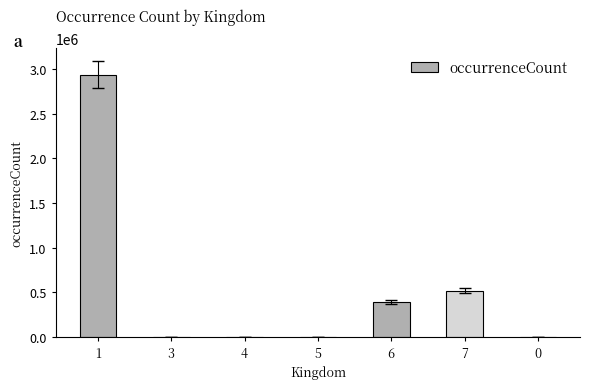

Is it true that the value at 6 is 391891?

True